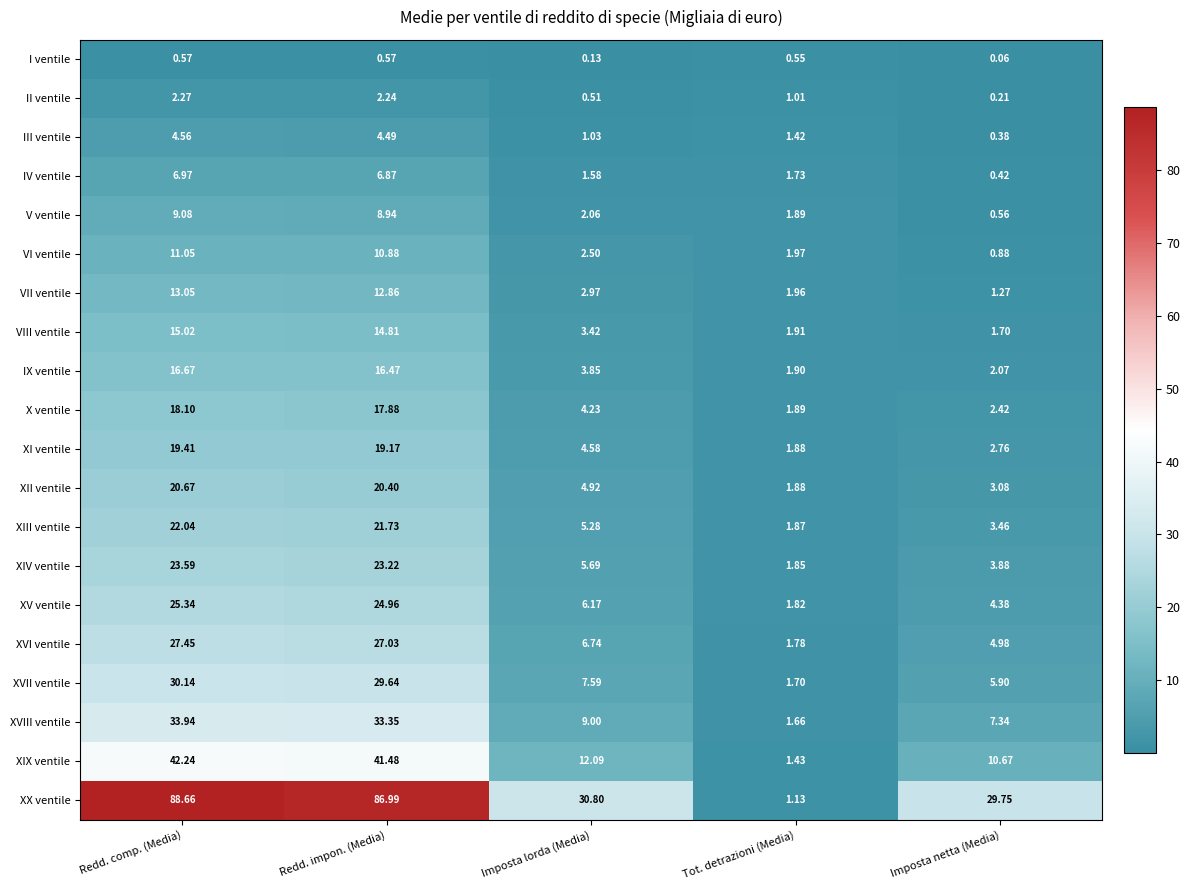

At which label does XI ventile first exceed 4?

Redd. comp. (Media)